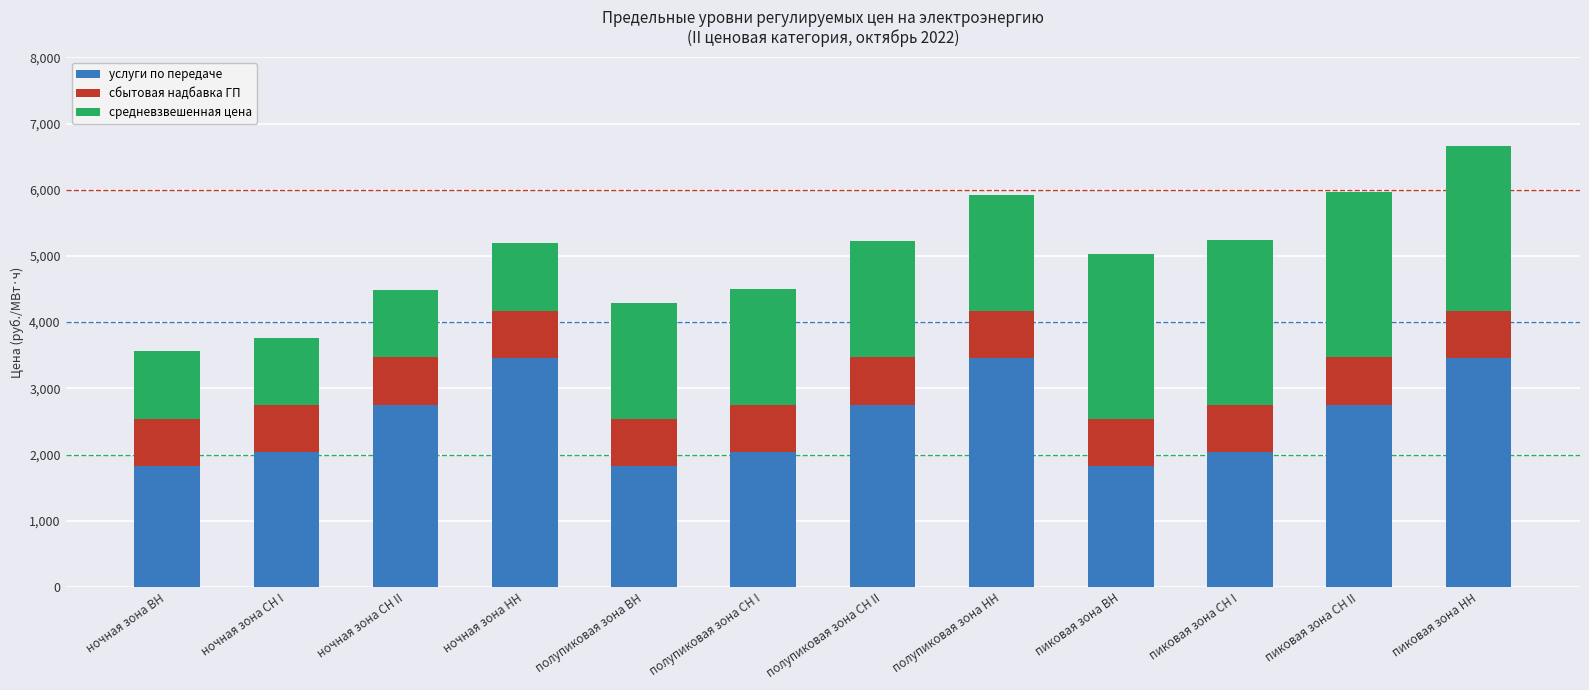

Does the chart contain any negative values?

No